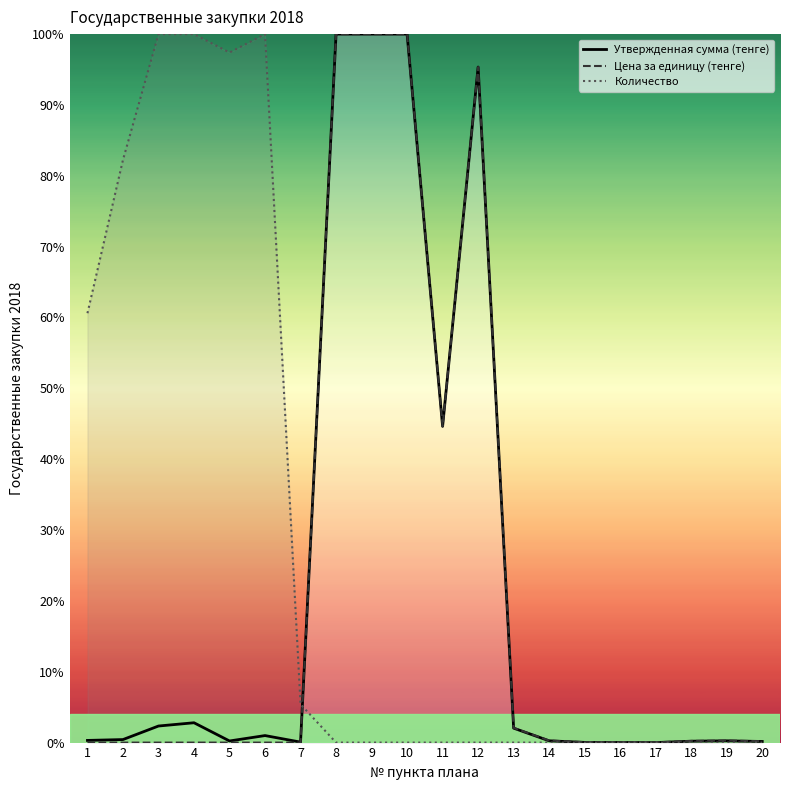

Reading left to right, transcribe all the data shown in this chart.

Утвержденная сумма (тенге): 0.3	0.4	2.3	2.8	0.2	1.0	0.1	100.0	100.0	100.0	44.6	95.4	2.0	0.3	0.0	0.0	0.0	0.2	0.2	0.2
Цена за единицу (тенге): 0.0	0.0	0.0	0.0	0.0	0.0	0.0	100.0	100.0	100.0	44.7	95.4	2.1	0.3	0.1	0.1	0.0	0.2	0.3	0.2
Количество: 60.6	82.3	100.0	100.0	97.4	100.0	5.4	0.0	0.0	0.0	0.0	0.0	0.0	0.0	0.0	0.0	0.0	0.0	0.0	0.0